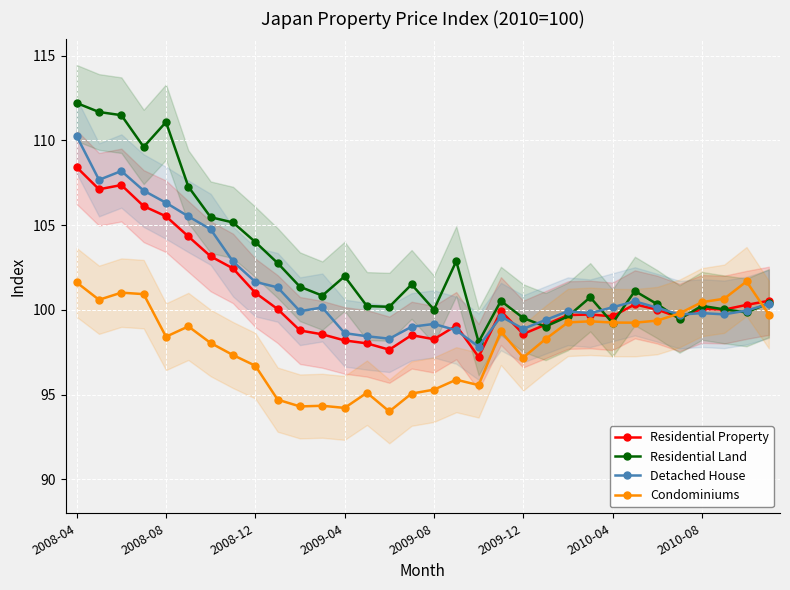

At which category is the sum across all series the highest?

2008-04